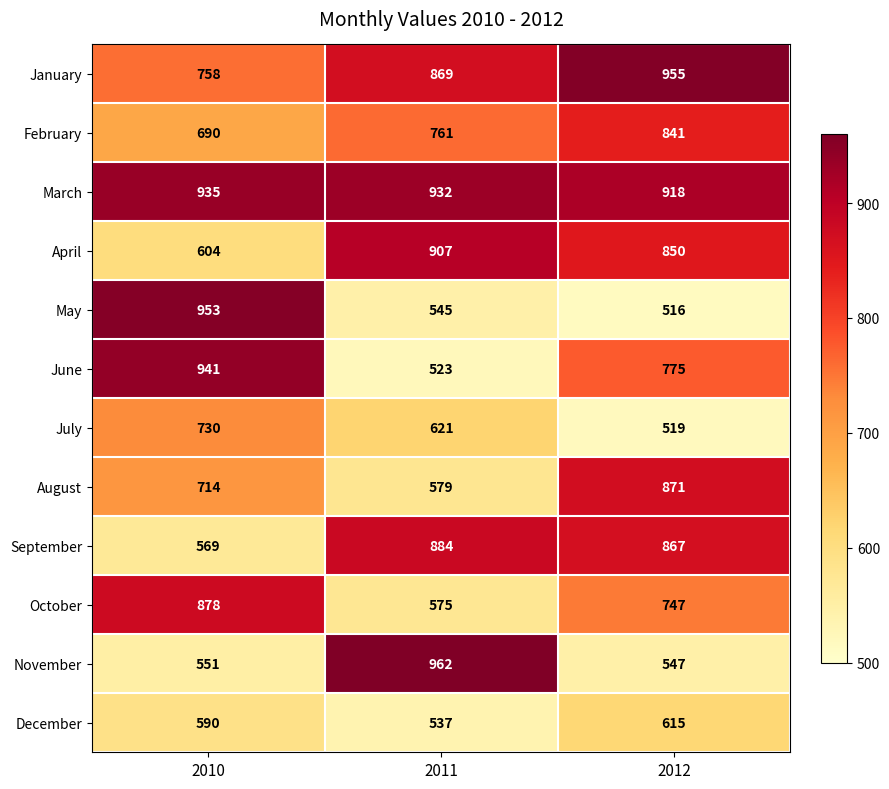

Which series has the largest total across all categories?

March